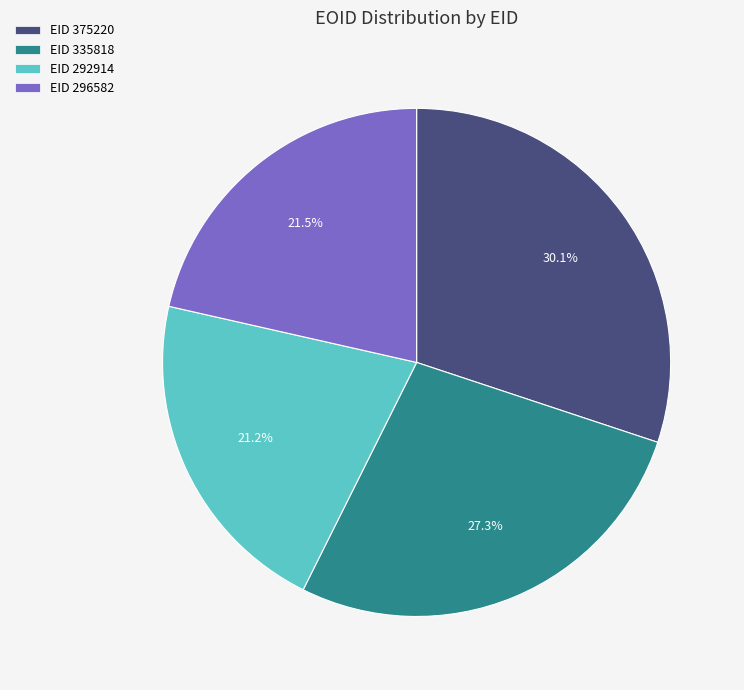

Is EID 296582 the majority of the pie?

No